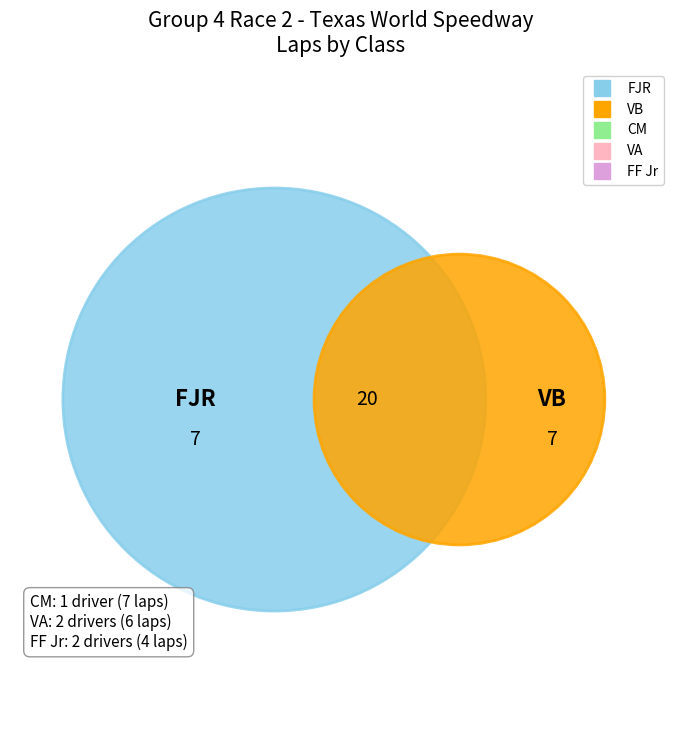

Rank the categories by value from lowest to highest.

CM, VA, FF Jr, FJR, VB